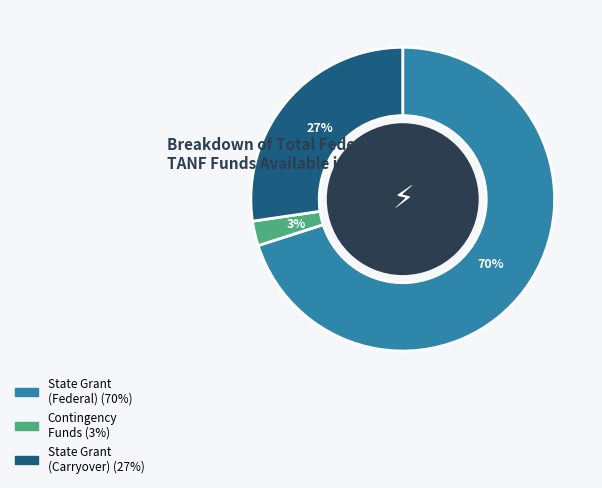

To the nearest percent, what is the average slice percentage?

33%